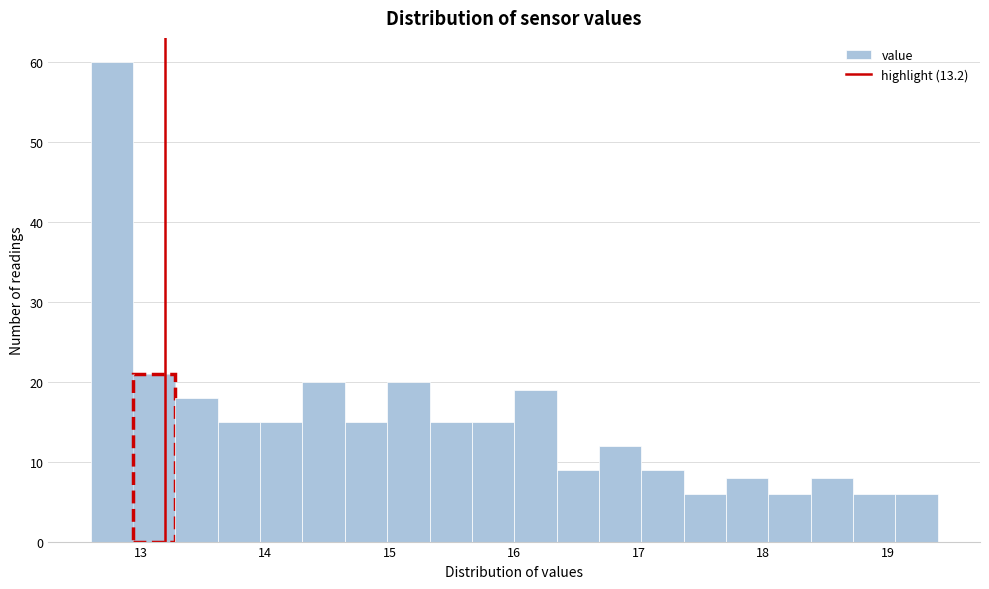

Read against the x-axis, roughly where is the centre of the tallest bar?

12.8